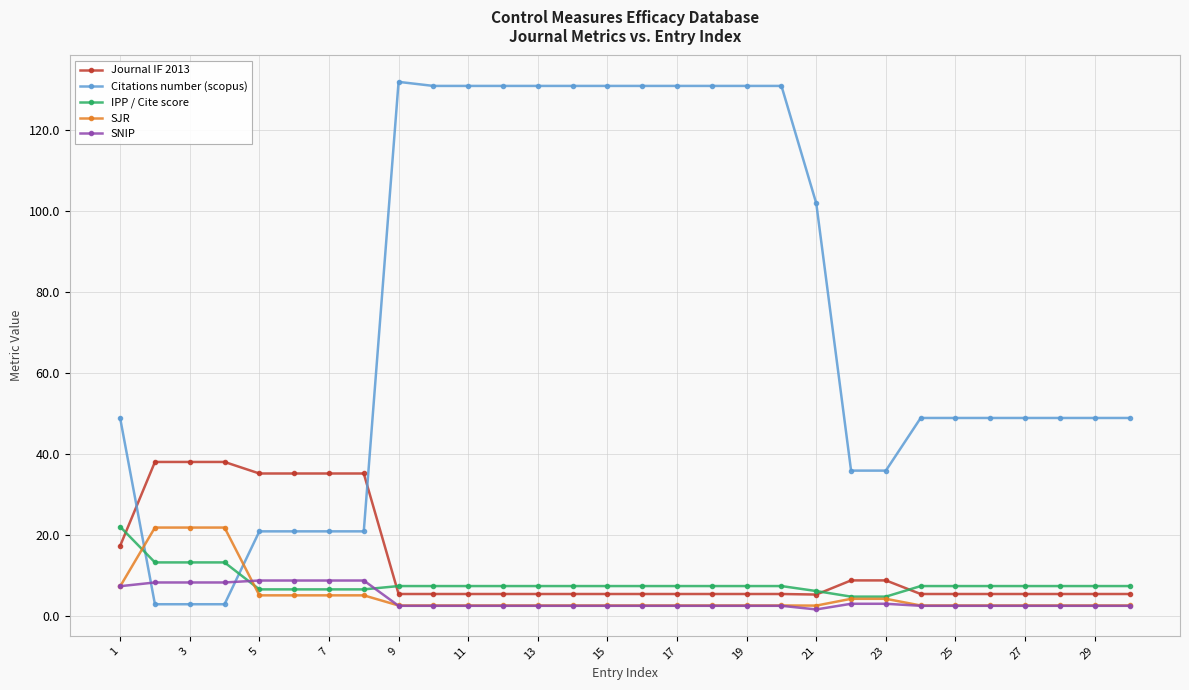

What is the greatest value displayed?

132.0